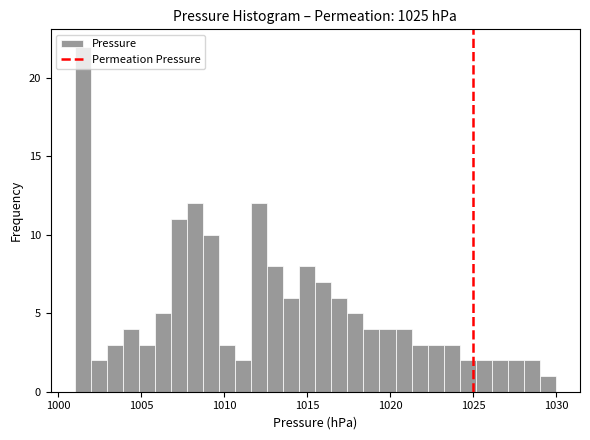

Around what value on the x-axis is the tallest bar? Give the approximate position of its centre, as read against the axis.

1001.5